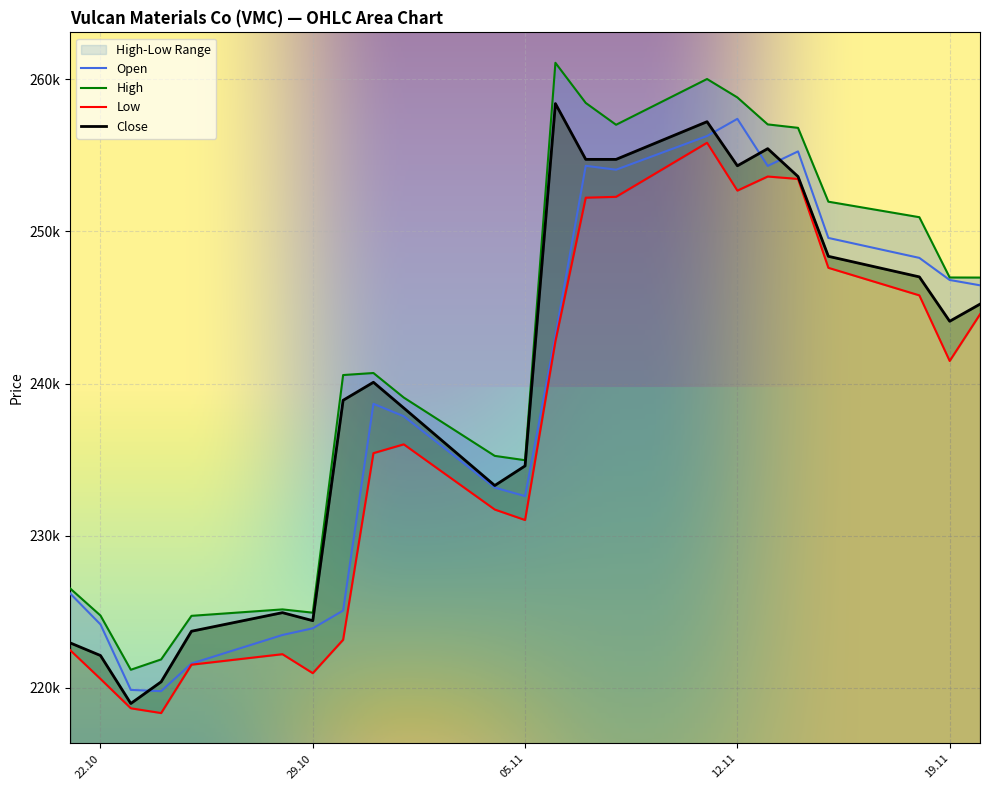

Reading right to left, what are all the values shown in this chart?

Open: 246454	246805	248256	249567	255254	254300	257392	256265	254051	254307	243132	232601	233160	237850	238666	225079	223915	223475	221599	219784	219866	224170	226203
High: 246963	246968	250930	251950	256802	257028	258800	260011	257004	258439	261076	234960	235246	239078	240691	240557	224941	225157	224734	221870	221191	224754	226534
Low: 244548	241482	245793	247604	253443	253603	252677	255822	252269	252212	242776	231030	231720	236004	235425	223160	220966	222214	221524	218345	218659	220590	222479
Close: 245217	244092	247008	248360	253601	255434	254308	257206	254729	254730	258395	234588	233298	238391	240082	238899	224417	224943	223722	220398	218973	222126	222956